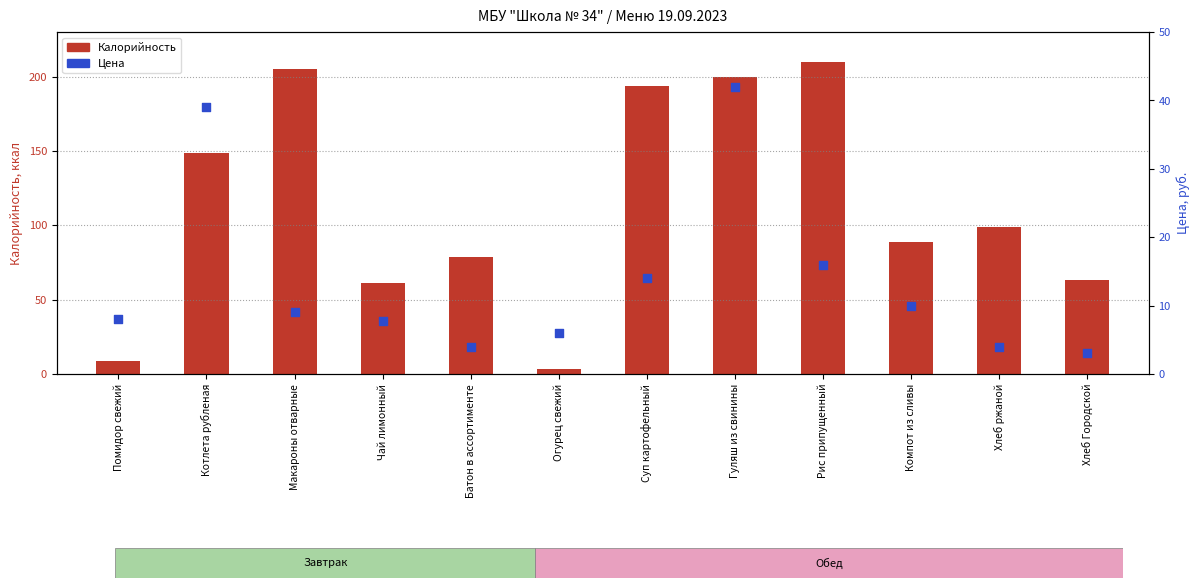

What is the total value across all series at Хлеб Городской?

66.3